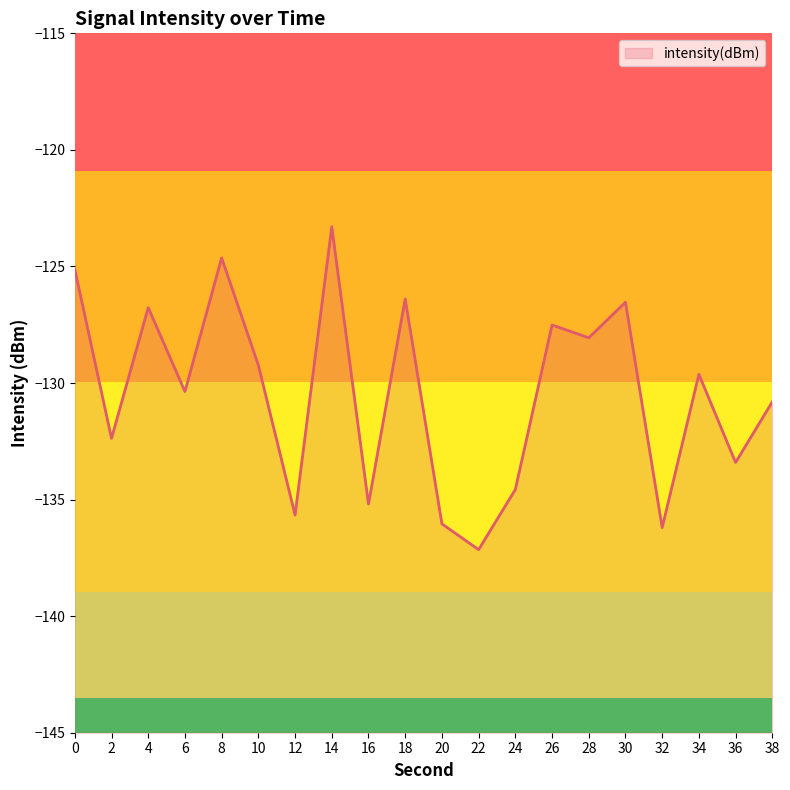

List the labels in order of value, smallest first.

22, 32, 20, 12, 16, 24, 36, 2, 38, 6, 34, 10, 28, 26, 4, 30, 18, 0, 8, 14